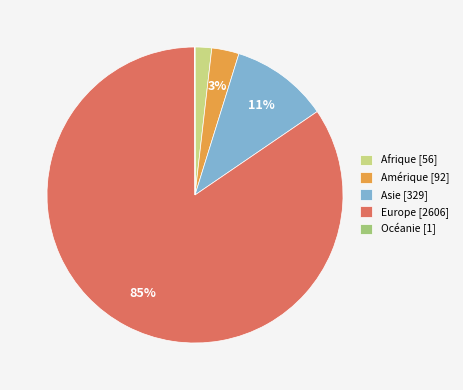

Is there any slice that represents more than half of the pie?

Yes